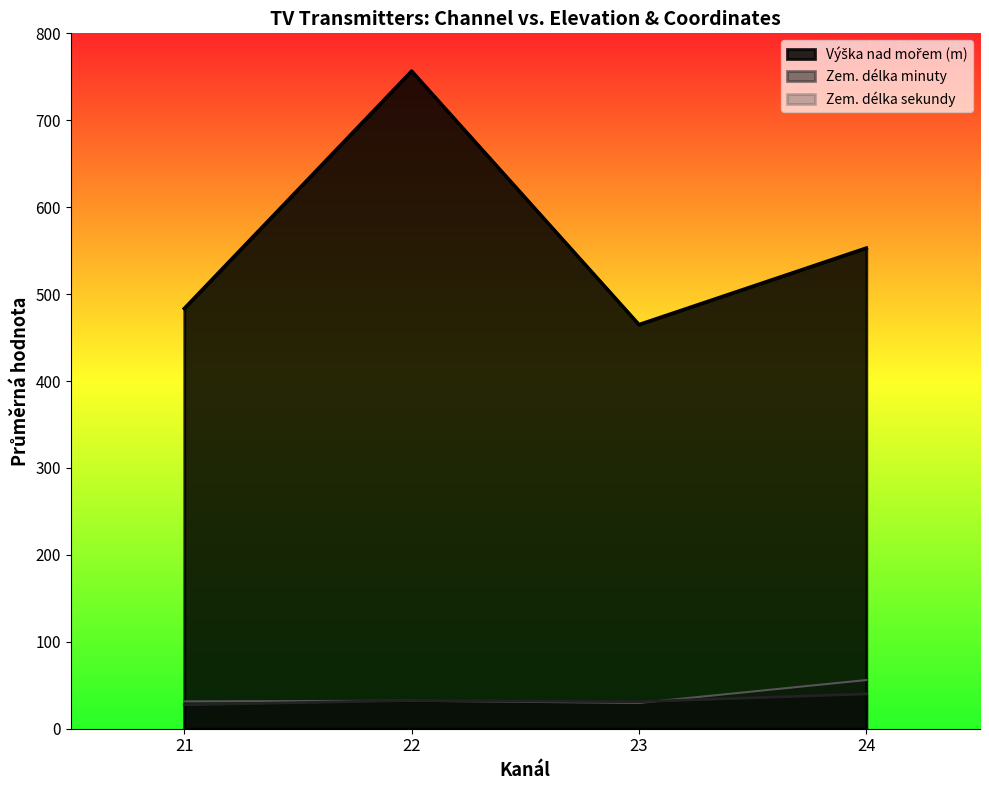

Is it true that Zem. délka sekundy equals 68 at 21?

False